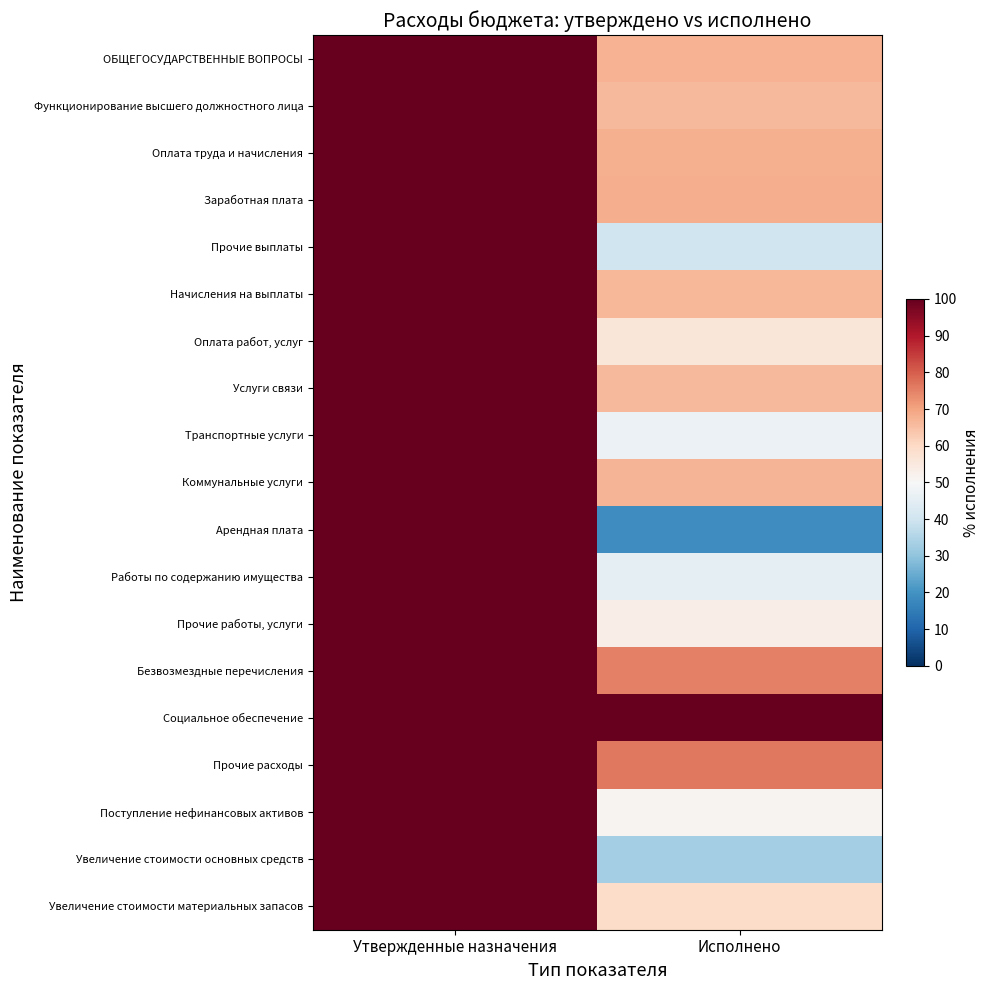

At which category is the sum across all series the highest?

Утвержденные назначения